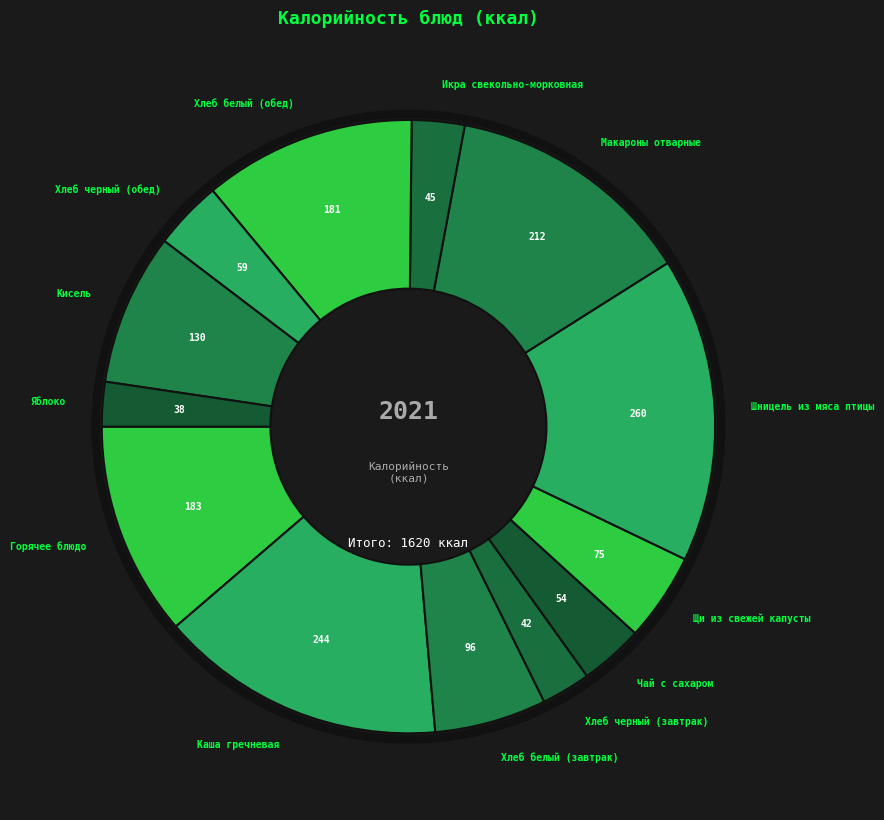

The Щи из свежей капусты slice represents 5% of the pie. True or false?

True